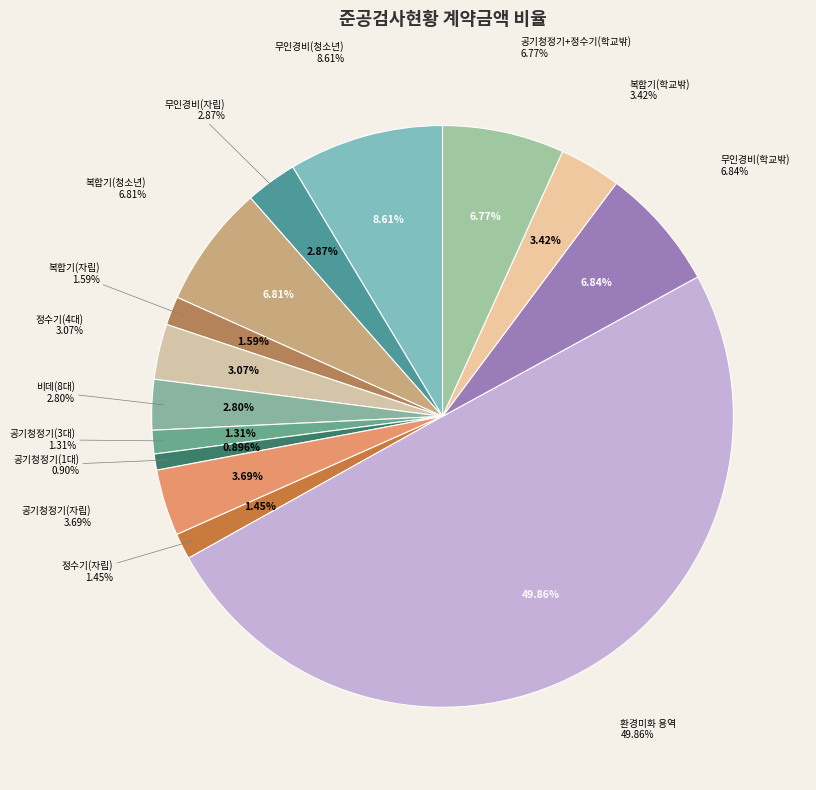

How many slices are in this pie chart?

14